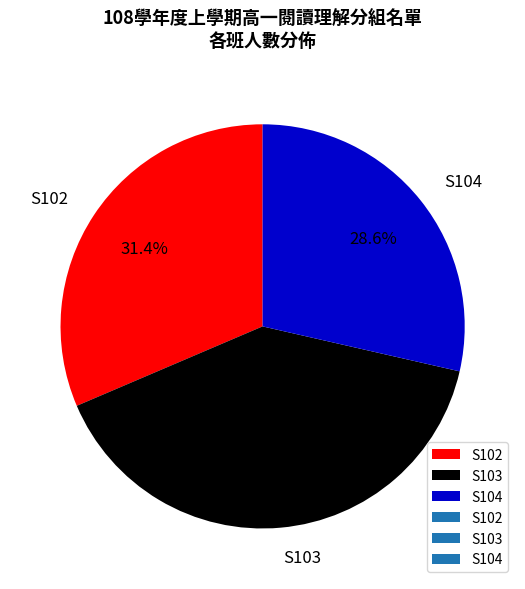

To the nearest percent, what is the combined percentage of S103 and S104?

69%